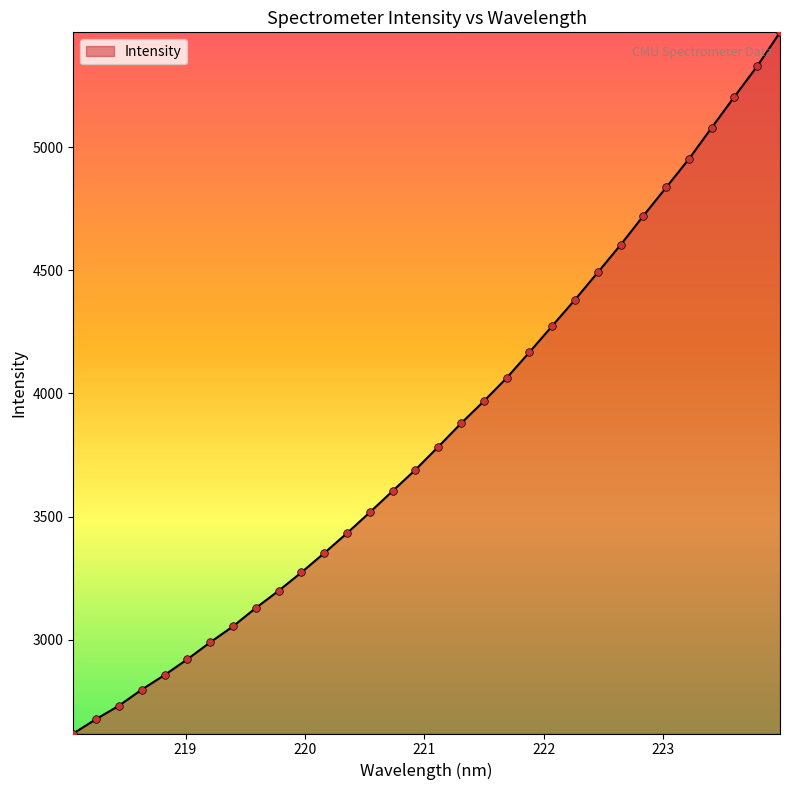

What is the smallest value displayed?

2619.0